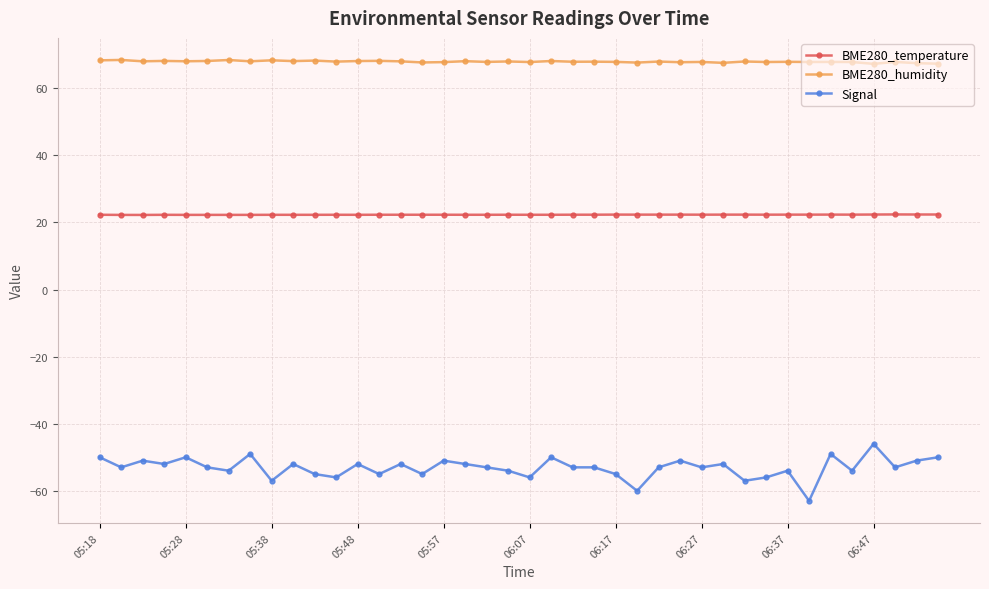

What is the average value of the Signal series?

-53.1